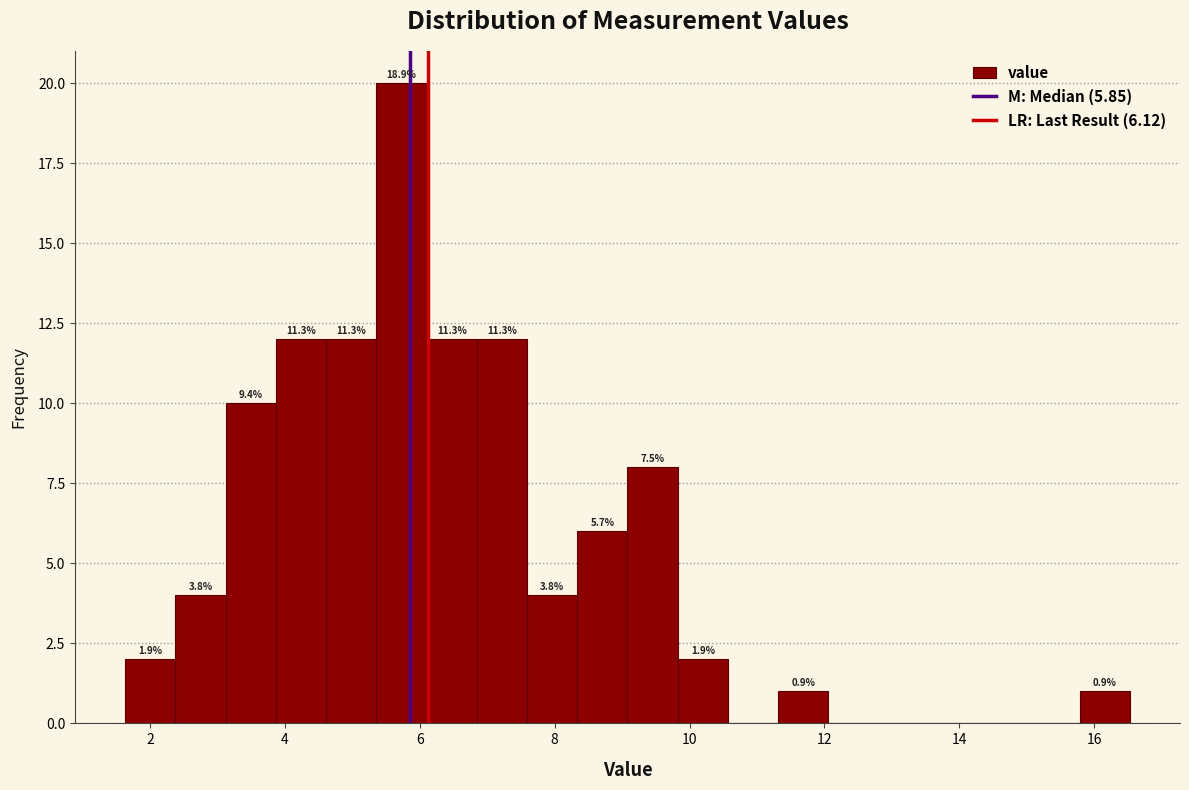

Read against the x-axis, roughly where is the centre of the tallest bar?

5.8